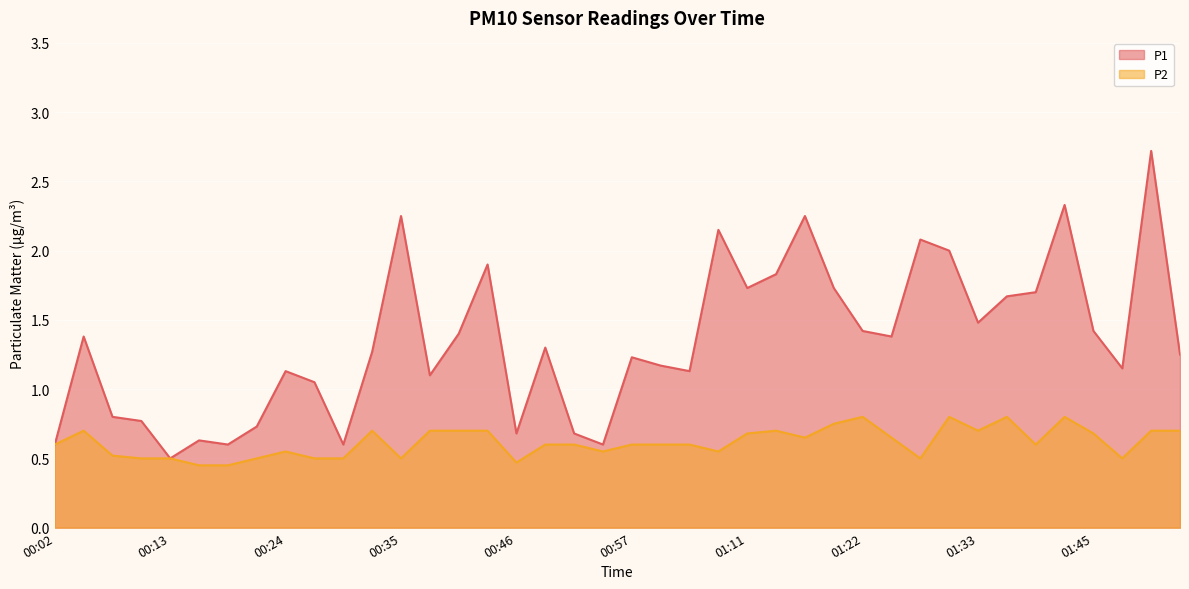

Which label corresponds to the largest value in the chart?

01:50